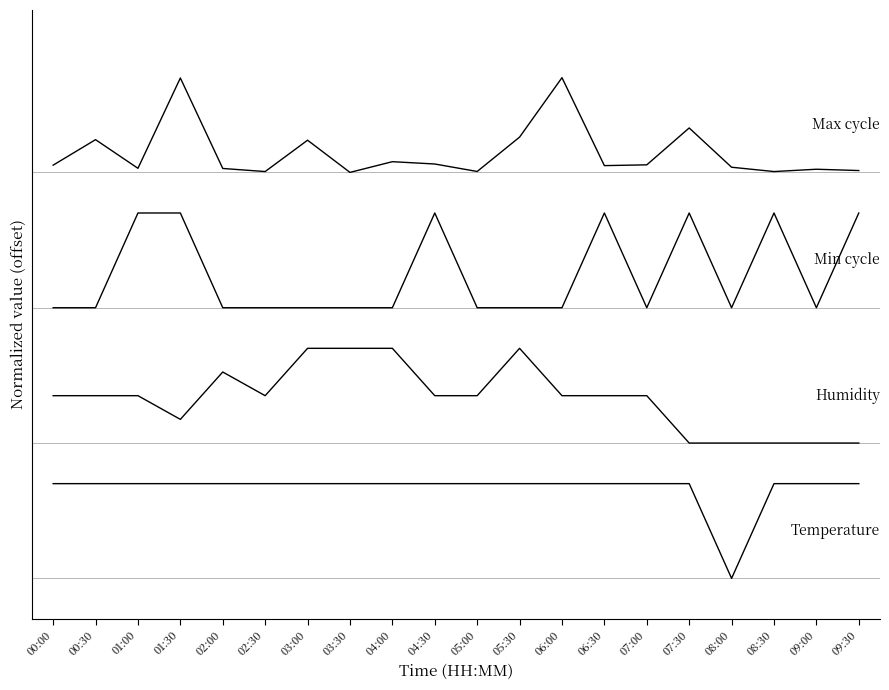

The Temp series shows 0.4 at 00:00. True or false?

False